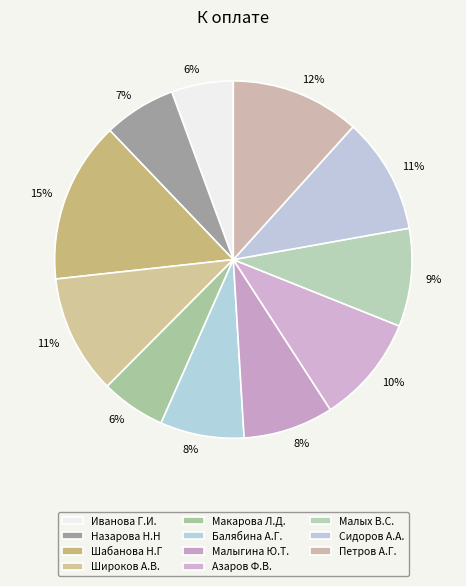

Does Балябина А.Г. represent more than half of the total?

No